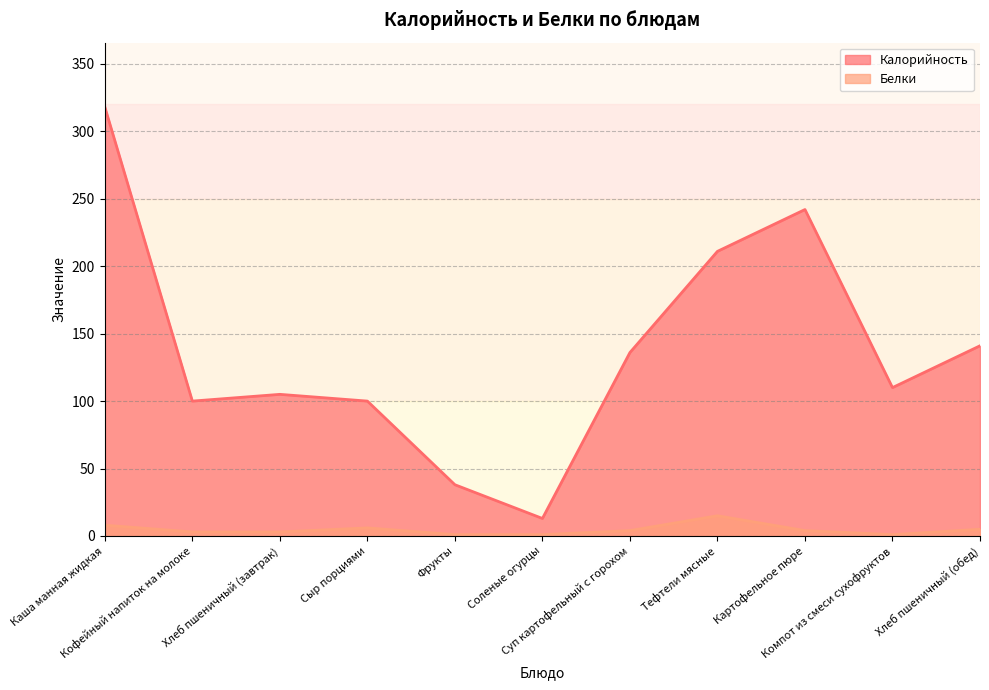

What is the difference between the maximum and minimum values in the Белки series?

14